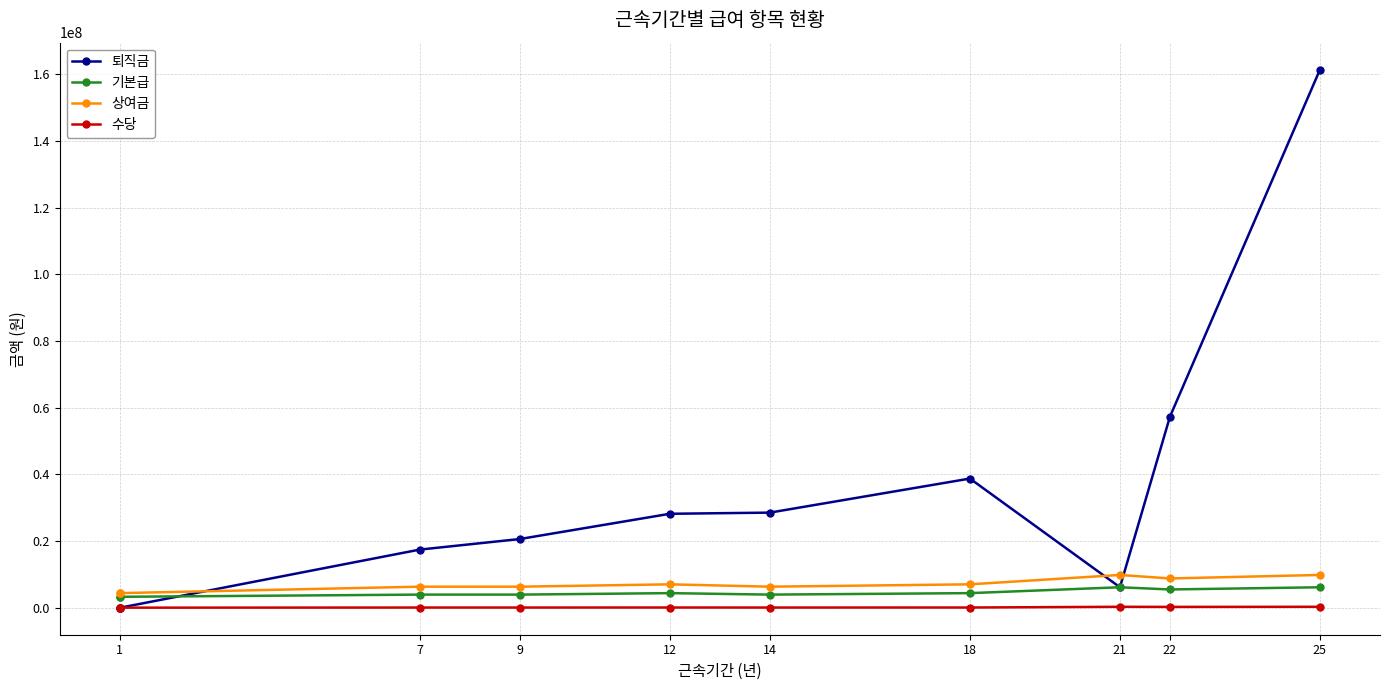

Reading left to right, what are all the values shown in this chart?

퇴직금: 0	0	17455680	20623680	28195200	28543680	38755200	6172000	57308000	161392000
기본급: 3300000	3300000	3960000	3960000	4400000	3960000	4400000	6160000	5500000	6160000
상여금: 4400000	4400000	6336000	6336000	7040000	6336000	7040000	9856000	8800000	9856000
수당: 44000	44000	79200	79200	88000	79200	88000	308000	275000	308000